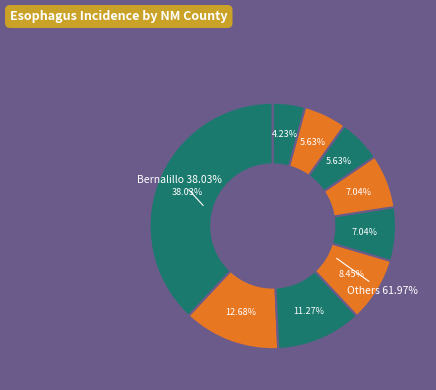

To the nearest percent, what percentage of the pie is Chaves County?

4%